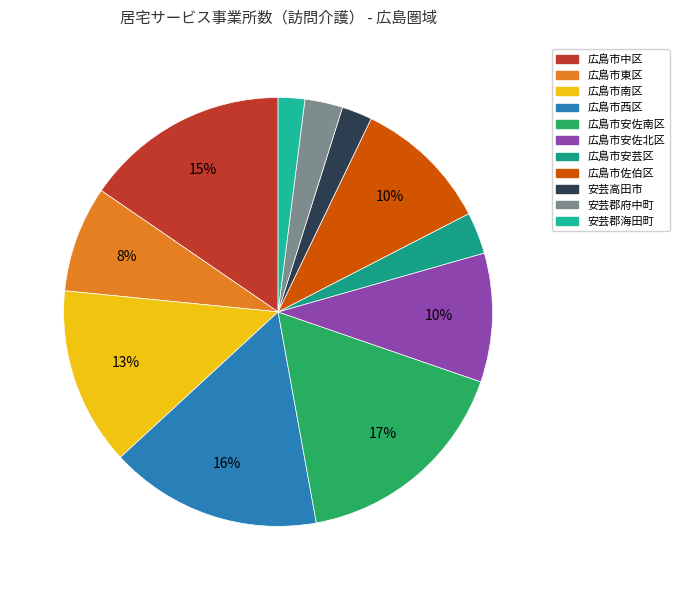

To the nearest percent, what is the combined percentage of 広島市南区 and 安芸郡海田町?

15%